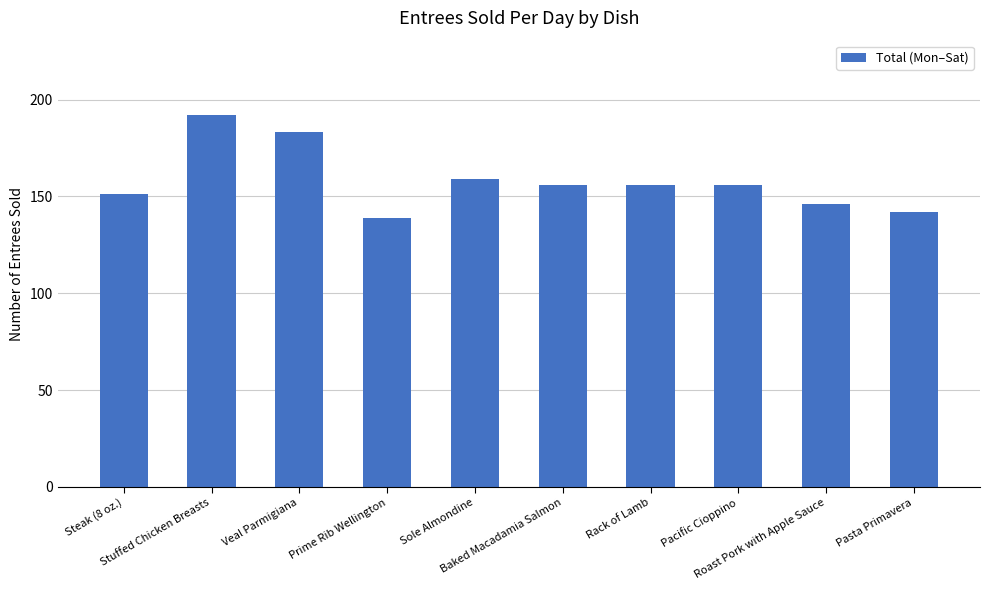

Which has a higher value, Baked Macadamia Salmon or Prime Rib Wellington?

Baked Macadamia Salmon